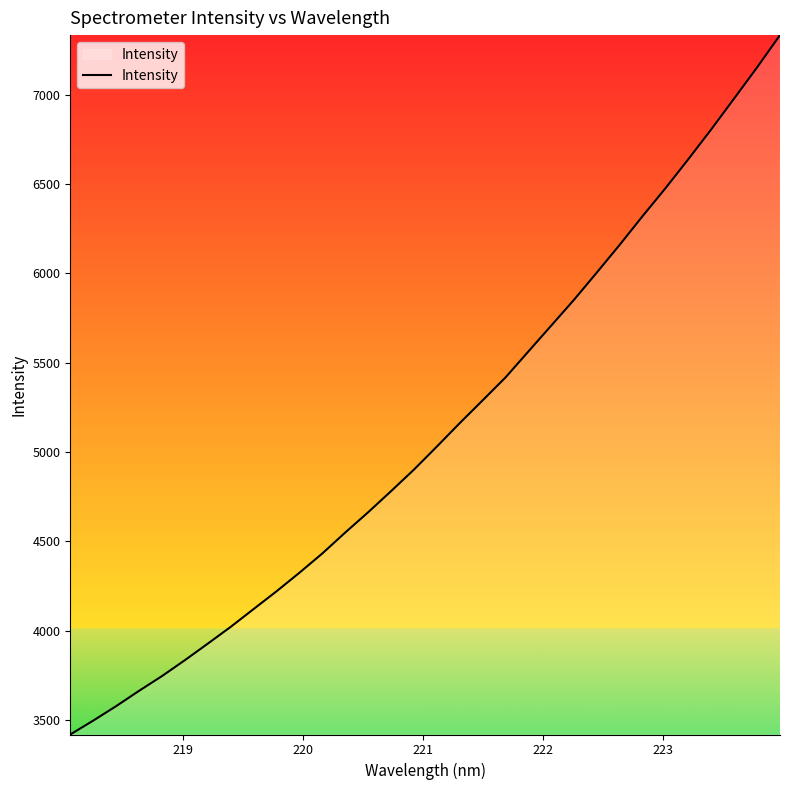

What is the smallest value displayed?

3417.9